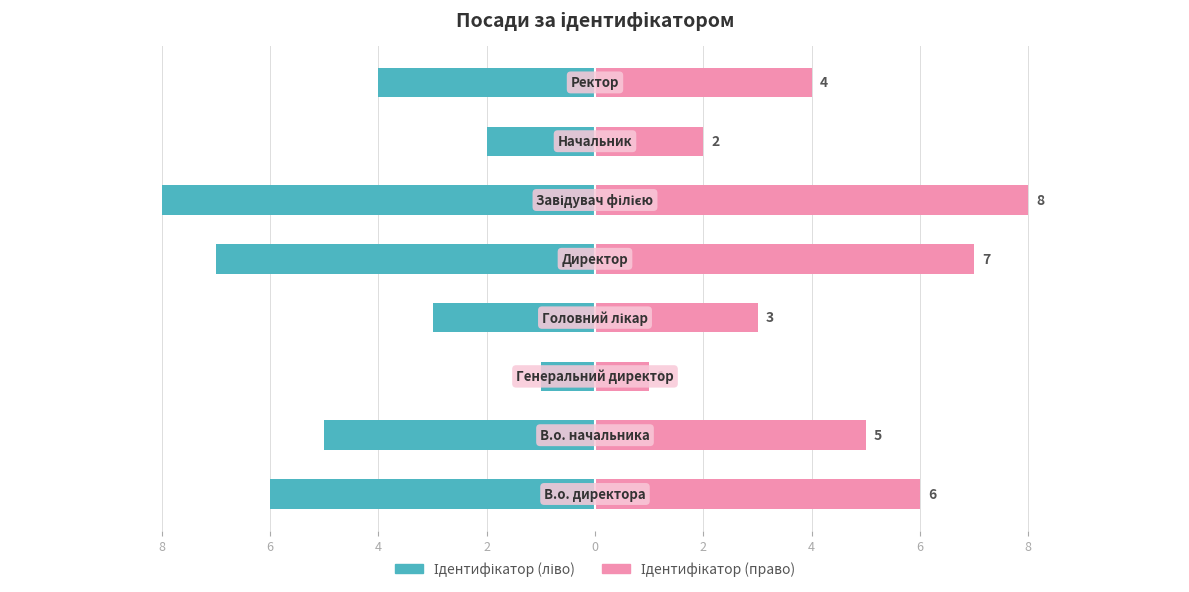

The value of Ідентифікатор (ліво) at 6 is -7. True or false?

False